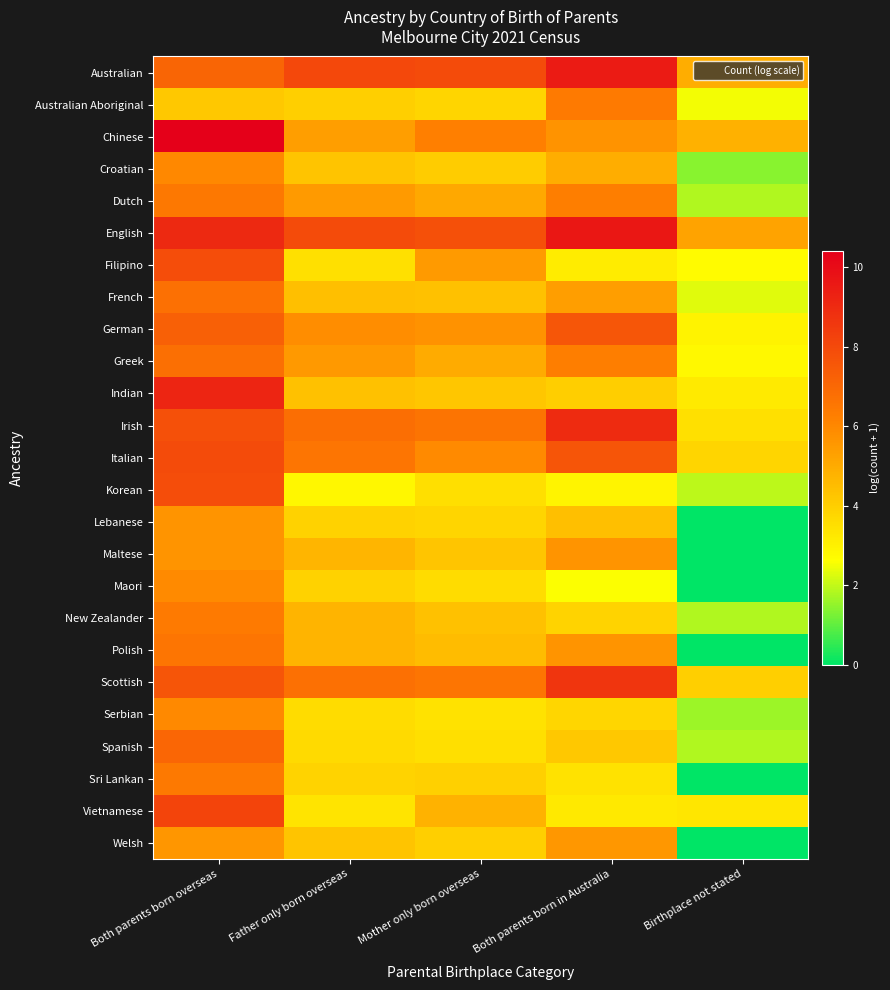

Reading left to right, extract all data points from this chart.

Australian: Both parents born overseas=7.1	Father only born overseas=8.1	Mother only born overseas=8.0	Both parents born in Australia=9.5	Birthplace not stated=5.0
Australian Aboriginal: Both parents born overseas=4.2	Father only born overseas=4.0	Mother only born overseas=3.8	Both parents born in Australia=6.4	Birthplace not stated=2.5
Chinese: Both parents born overseas=10.4	Father only born overseas=5.4	Mother only born overseas=6.3	Both parents born in Australia=5.7	Birthplace not stated=4.8
Croatian: Both parents born overseas=6.0	Father only born overseas=4.3	Mother only born overseas=4.1	Both parents born in Australia=4.9	Birthplace not stated=1.4
Dutch: Both parents born overseas=6.5	Father only born overseas=5.5	Mother only born overseas=5.1	Both parents born in Australia=6.3	Birthplace not stated=1.8
English: Both parents born overseas=9.0	Father only born overseas=8.0	Mother only born overseas=7.8	Both parents born in Australia=9.6	Birthplace not stated=5.2
Filipino: Both parents born overseas=7.9	Father only born overseas=3.5	Mother only born overseas=5.5	Both parents born in Australia=3.1	Birthplace not stated=2.7
French: Both parents born overseas=6.7	Father only born overseas=4.4	Mother only born overseas=4.4	Both parents born in Australia=5.3	Birthplace not stated=2.3
German: Both parents born overseas=7.3	Father only born overseas=5.8	Mother only born overseas=5.7	Both parents born in Australia=7.6	Birthplace not stated=2.9
Greek: Both parents born overseas=6.8	Father only born overseas=5.5	Mother only born overseas=5.0	Both parents born in Australia=6.3	Birthplace not stated=2.8
Indian: Both parents born overseas=9.2	Father only born overseas=4.4	Mother only born overseas=4.2	Both parents born in Australia=4.0	Birthplace not stated=3.2
Irish: Both parents born overseas=7.8	Father only born overseas=6.8	Mother only born overseas=6.6	Both parents born in Australia=9.0	Birthplace not stated=3.5
Italian: Both parents born overseas=7.9	Father only born overseas=6.6	Mother only born overseas=5.9	Both parents born in Australia=7.6	Birthplace not stated=3.8
Korean: Both parents born overseas=7.9	Father only born overseas=2.8	Mother only born overseas=3.5	Both parents born in Australia=2.9	Birthplace not stated=1.9
Lebanese: Both parents born overseas=5.6	Father only born overseas=3.9	Mother only born overseas=3.8	Both parents born in Australia=4.4	Birthplace not stated=0.0
Maltese: Both parents born overseas=5.6	Father only born overseas=4.7	Mother only born overseas=4.2	Both parents born in Australia=5.6	Birthplace not stated=0.0
Maori: Both parents born overseas=5.9	Father only born overseas=3.9	Mother only born overseas=3.6	Both parents born in Australia=2.6	Birthplace not stated=0.0
New Zealander: Both parents born overseas=6.4	Father only born overseas=4.7	Mother only born overseas=4.4	Both parents born in Australia=3.8	Birthplace not stated=1.8
Polish: Both parents born overseas=6.6	Father only born overseas=4.7	Mother only born overseas=4.5	Both parents born in Australia=5.6	Birthplace not stated=0.0
Scottish: Both parents born overseas=7.6	Father only born overseas=6.7	Mother only born overseas=6.6	Both parents born in Australia=8.6	Birthplace not stated=4.0
Serbian: Both parents born overseas=6.0	Father only born overseas=3.6	Mother only born overseas=3.4	Both parents born in Australia=3.8	Birthplace not stated=1.6
Spanish: Both parents born overseas=7.0	Father only born overseas=3.6	Mother only born overseas=3.5	Both parents born in Australia=4.2	Birthplace not stated=1.8
Sri Lankan: Both parents born overseas=6.5	Father only born overseas=3.8	Mother only born overseas=3.9	Both parents born in Australia=3.4	Birthplace not stated=0.0
Vietnamese: Both parents born overseas=8.1	Father only born overseas=3.4	Mother only born overseas=4.8	Both parents born in Australia=3.2	Birthplace not stated=3.3
Welsh: Both parents born overseas=5.6	Father only born overseas=4.3	Mother only born overseas=4.0	Both parents born in Australia=5.6	Birthplace not stated=0.0